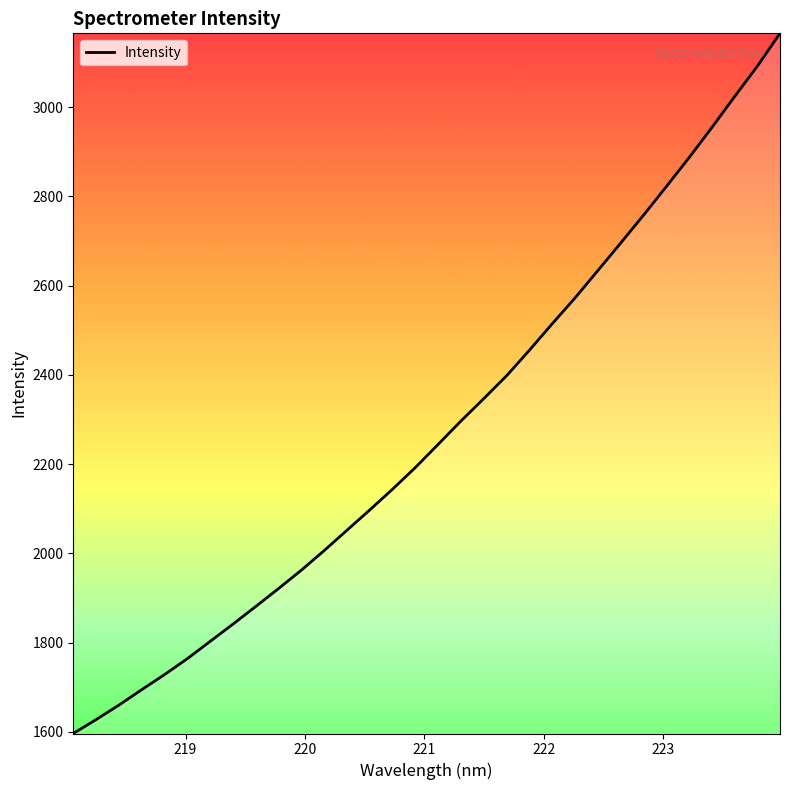

What is the difference between the maximum and minimum values?

1569.0